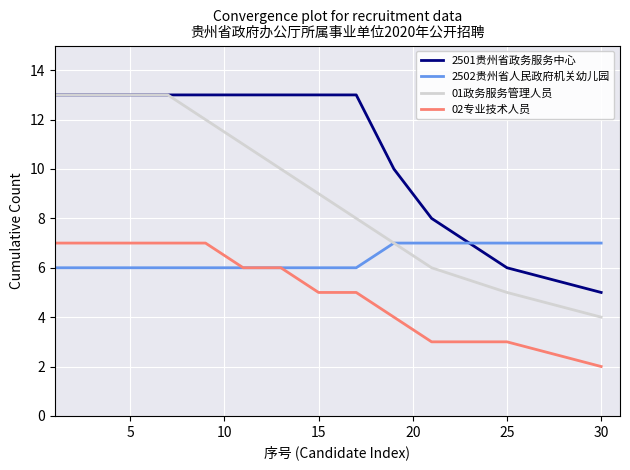

Which series has the largest total across all categories?

2501贵州省政务服务中心